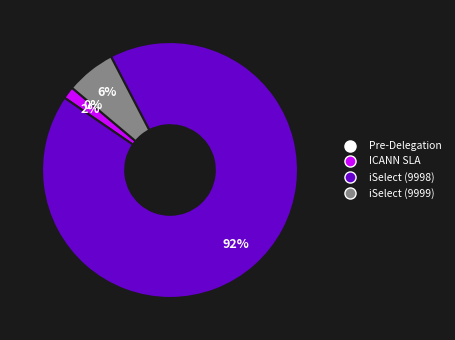

To the nearest percent, what portion does iSelect Ltd - ISELECT (9998) represent?

92%